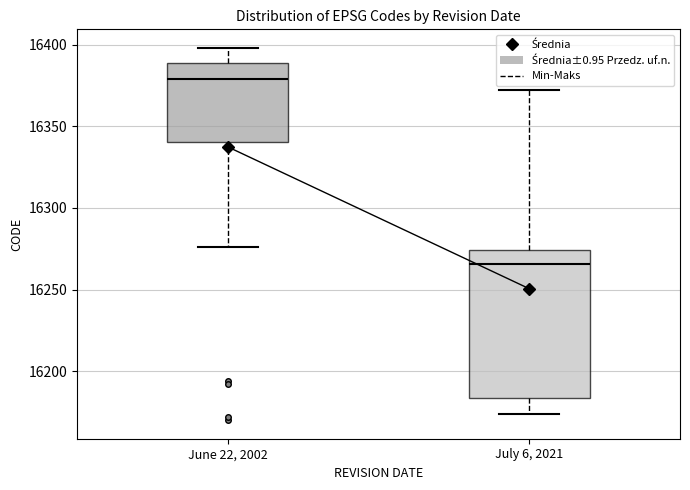

Reading left to right, transcribe this box plot: for each box, give where its median line is, the range the box spans, and where its two whiskers end, as read against the y-axis. The values are not printed on the chart, so give them approximately, as read against the axis.

June 22, 2002: median 16380, box 16340 to 16390, whiskers 16275 to 16400
July 6, 2021: median 16265, box 16185 to 16275, whiskers 16175 to 16370